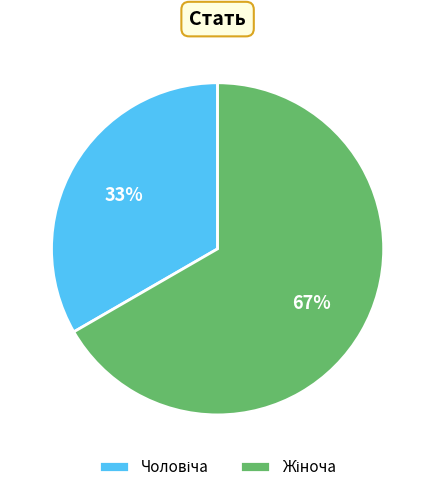

To the nearest percent, what is the average slice percentage?

50%